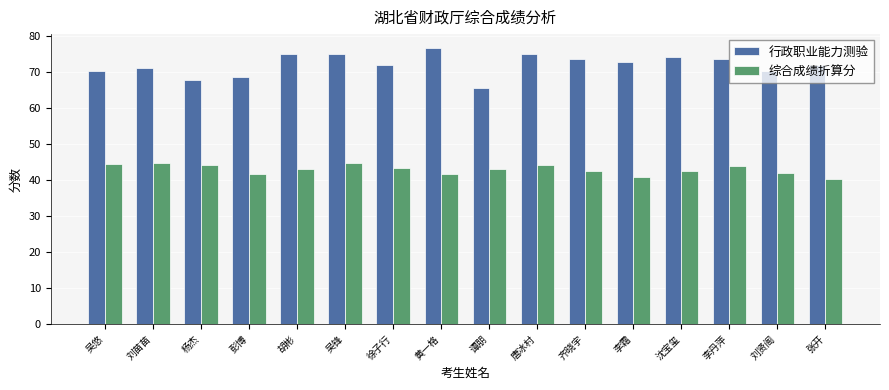

At which label does 综合成绩折算分 first exceed 43?

吴悠